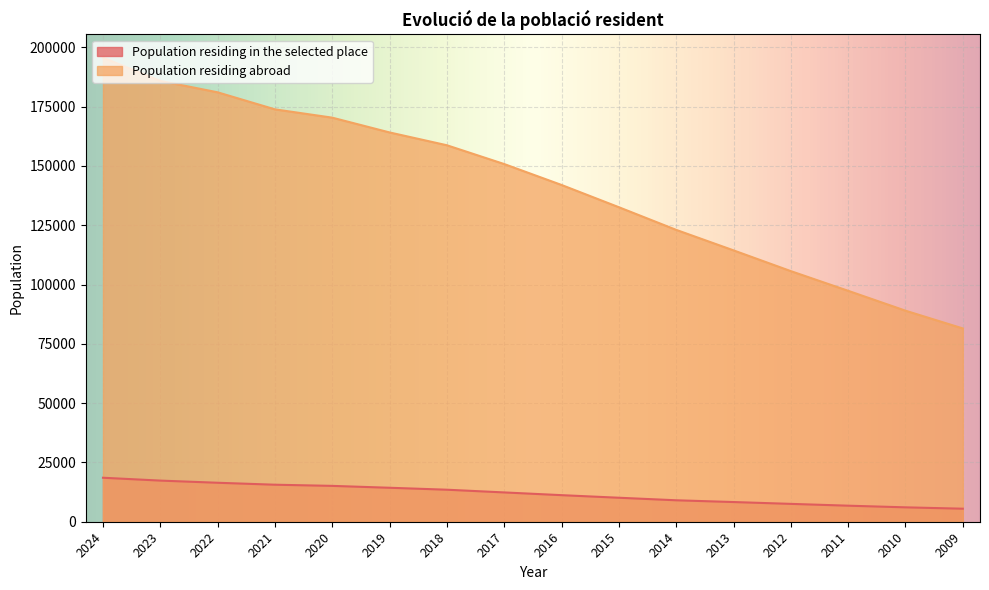

What is the sum of all Population residing abroad values?

2265863